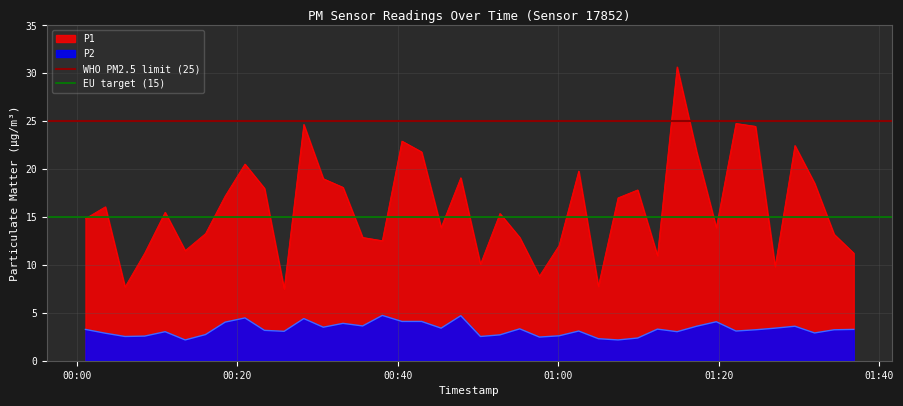

True or false: P1 and P2 intersect in this chart.

False